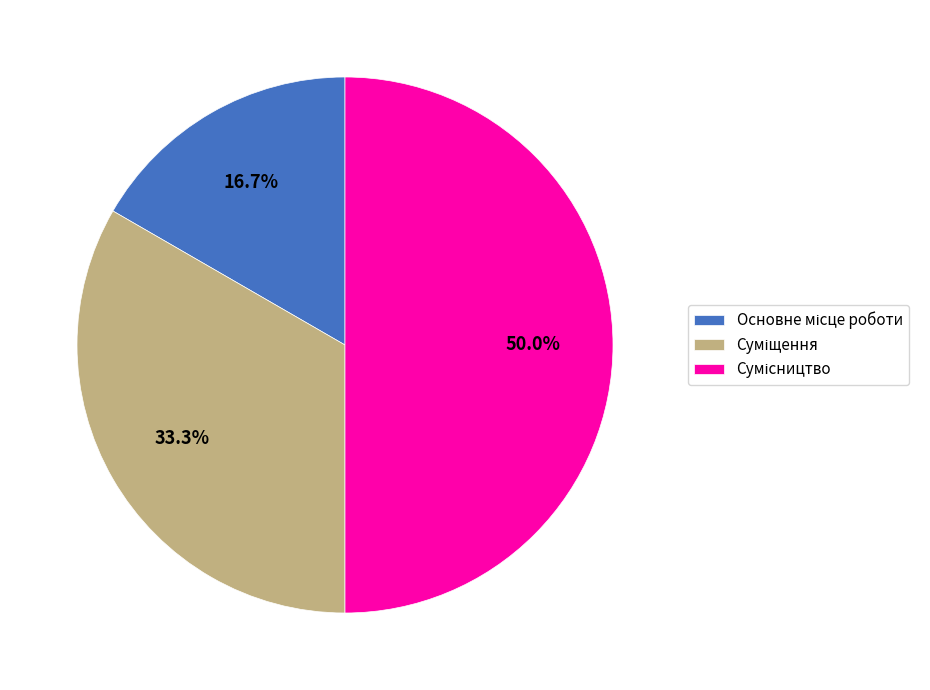

The Основне місце роботи slice represents 2% of the pie. True or false?

False